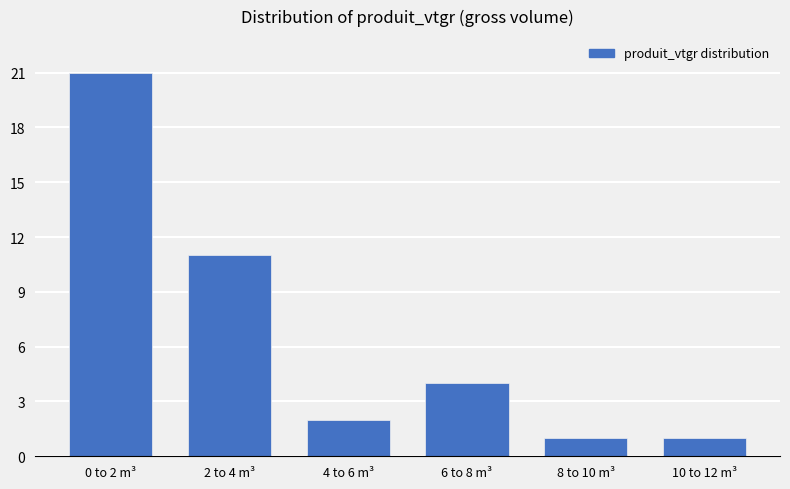

Reading left to right, list all the values displayed in this chart.

0 to 2 m³=21	2 to 4 m³=11	4 to 6 m³=2	6 to 8 m³=4	8 to 10 m³=1	10 to 12 m³=1